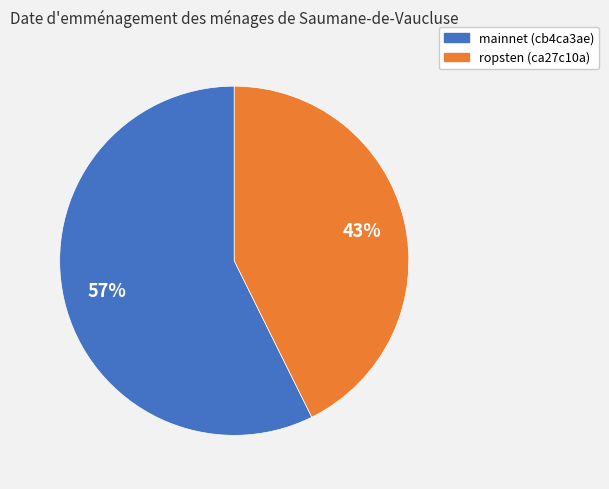

Rank the categories by value from lowest to highest.

ropsten (ca27c10a), mainnet (cb4ca3ae)